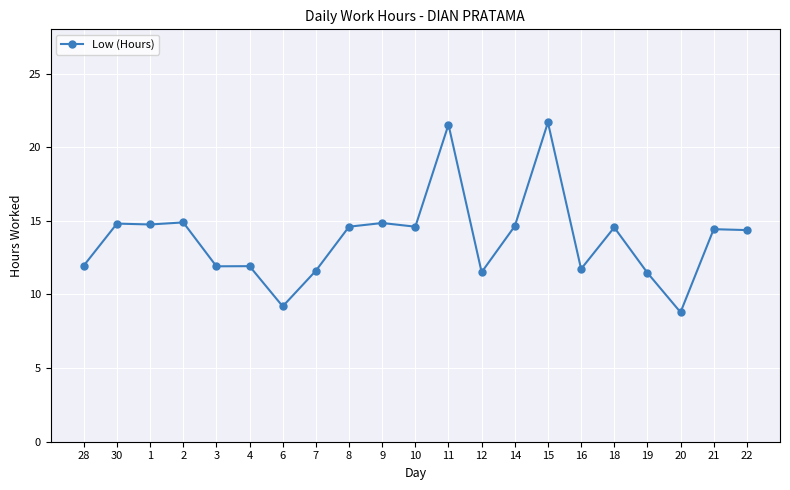

True or false: there are more than 0 points higher than both neighbors.

True